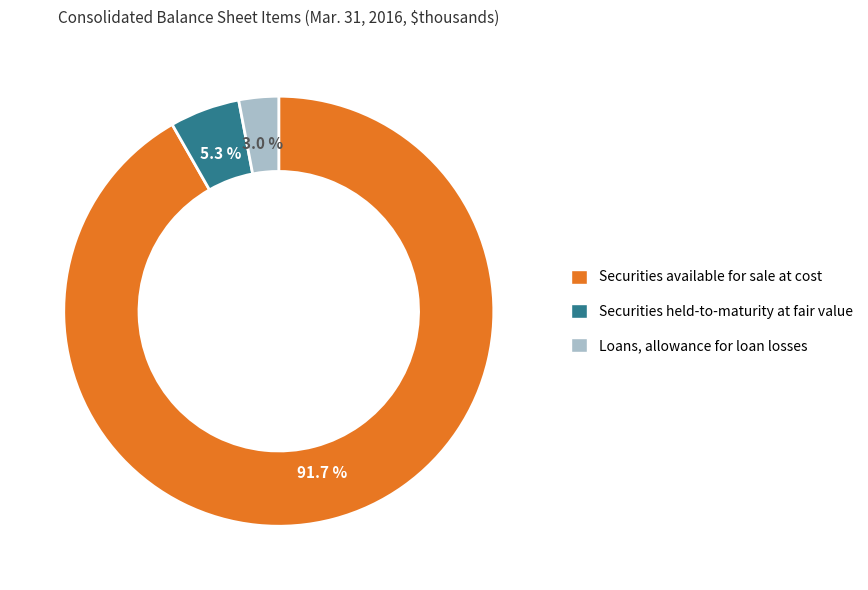

Is it true that Securities available for sale at cost is 99% of the pie?

False